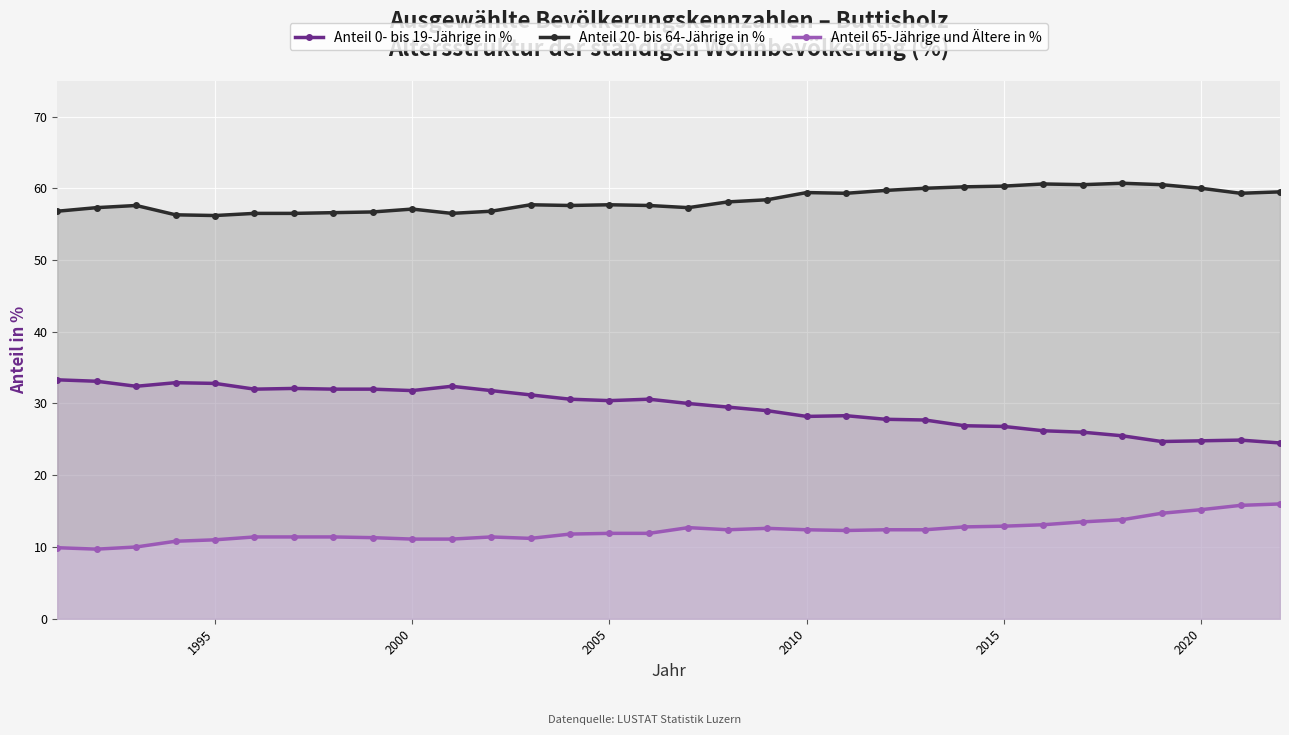

How many data points does each series have?

32